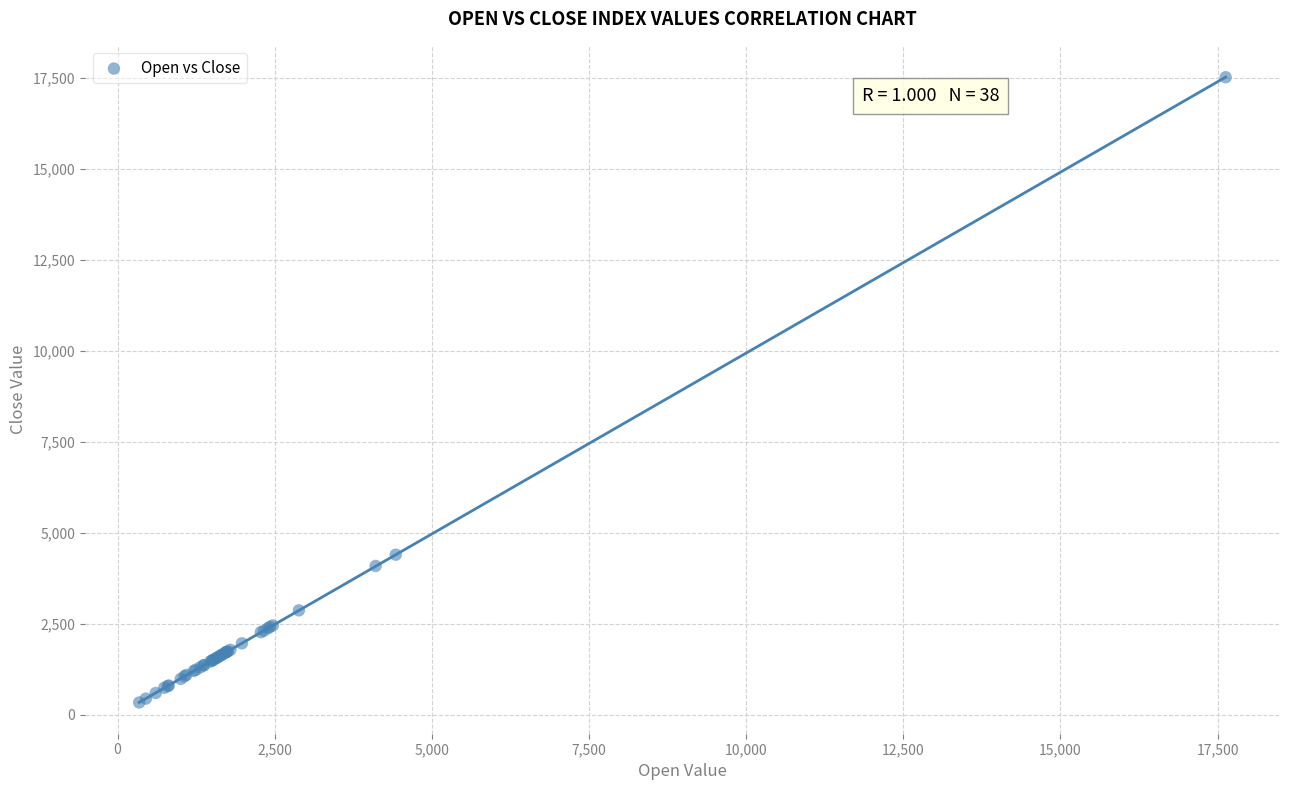

What Y value in the scatter plot is closest to 8935?

4405.1